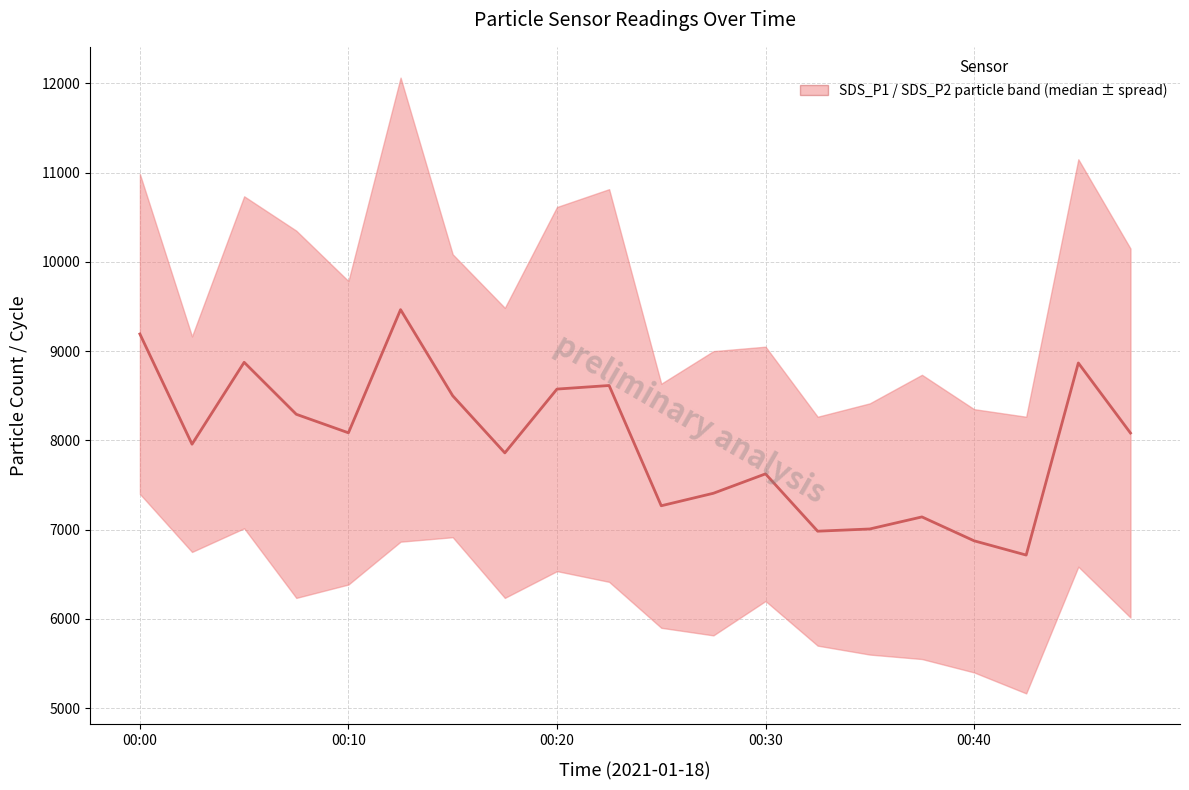

How many lines are shown in the chart?

1